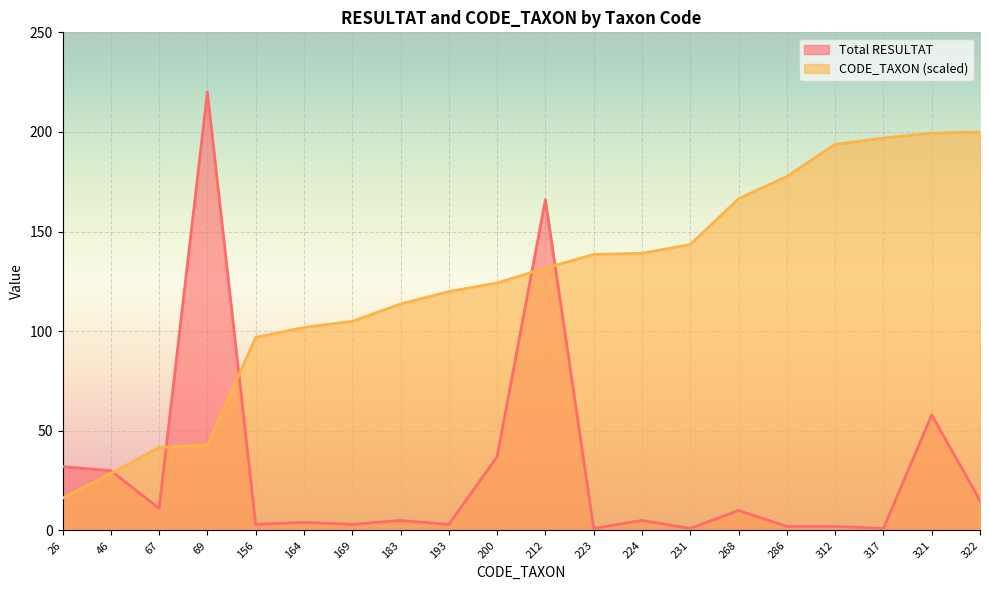

Which category has the lowest value in the Unique CODE_TAXON series?

26